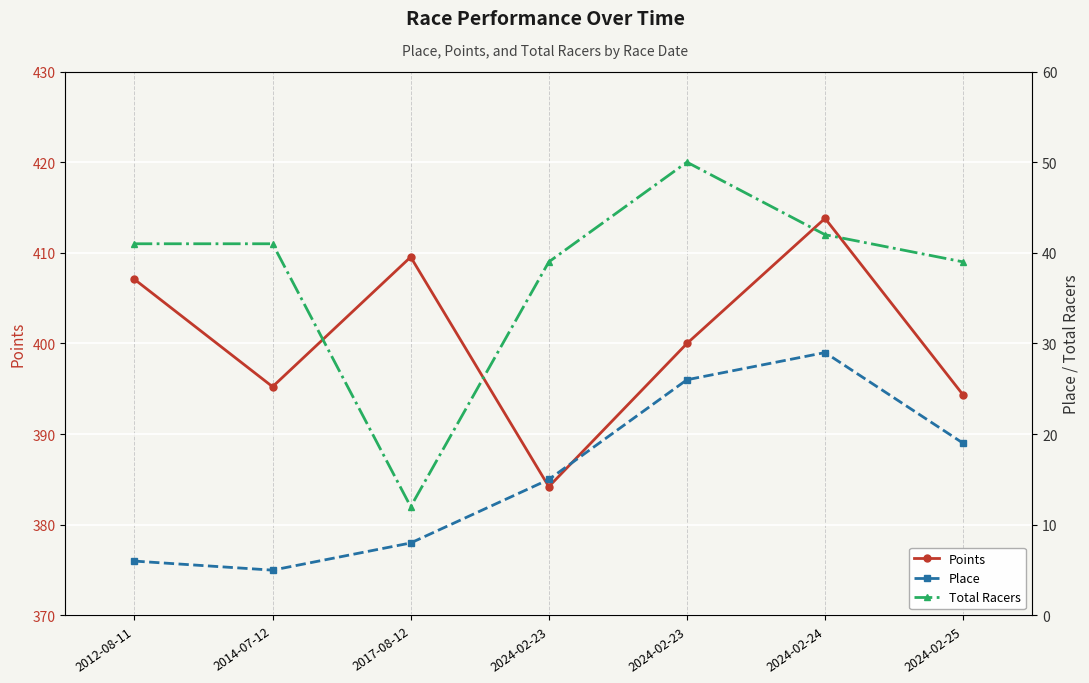

What is the difference between the second highest and second lowest values in the Total Racers series?

3.0